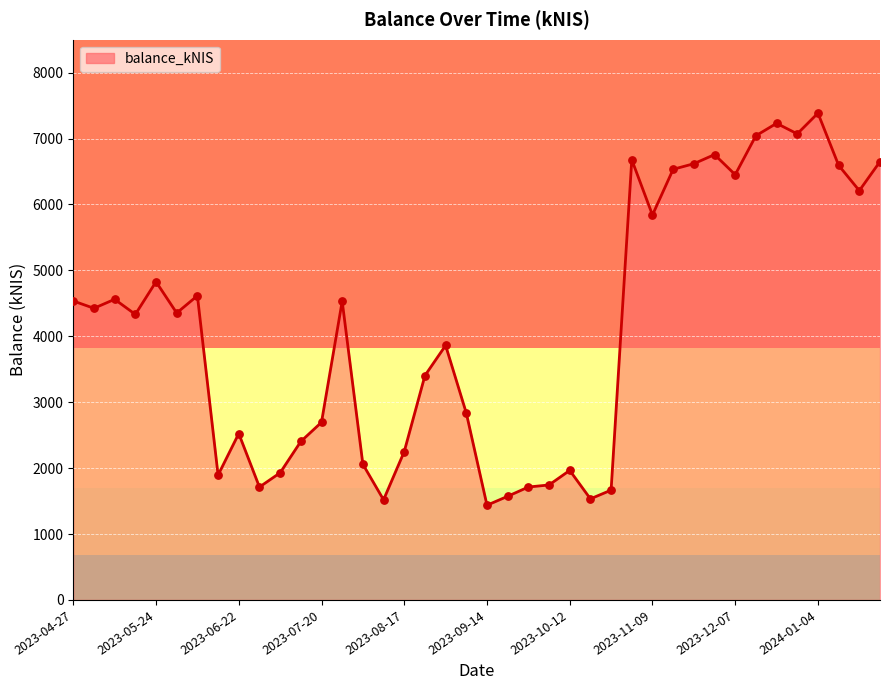

What is the greatest value displayed?

7386.0